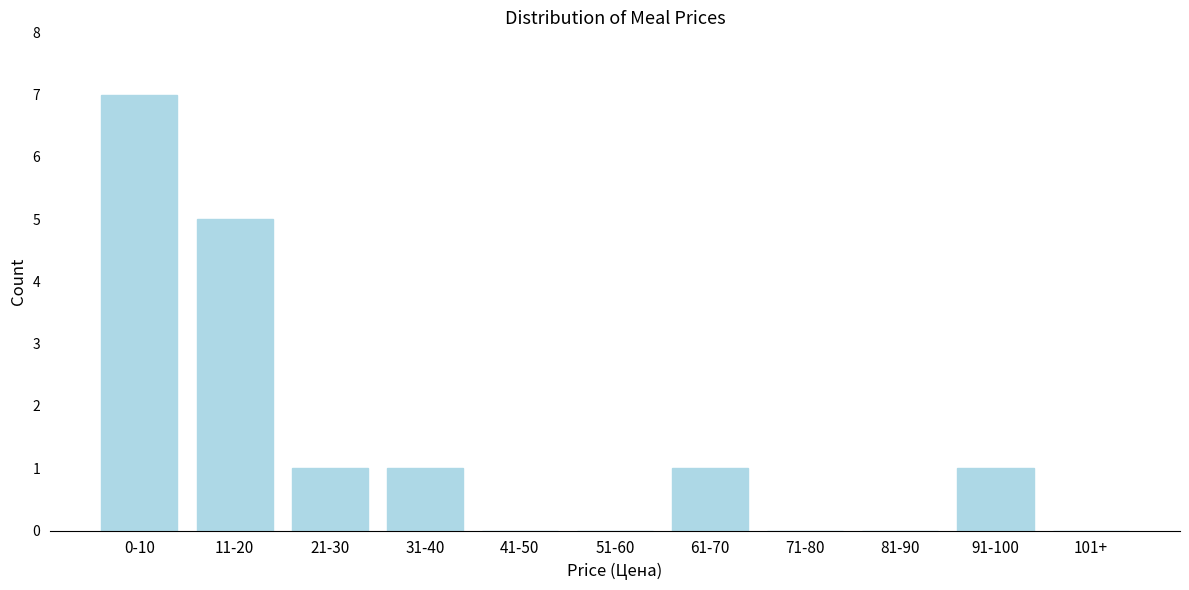

Reading left to right, transcribe all the data shown in this chart.

0-10=7	11-20=5	21-30=1	31-40=1	41-50=0	51-60=0	61-70=1	71-80=0	81-90=0	91-100=1	101+=0